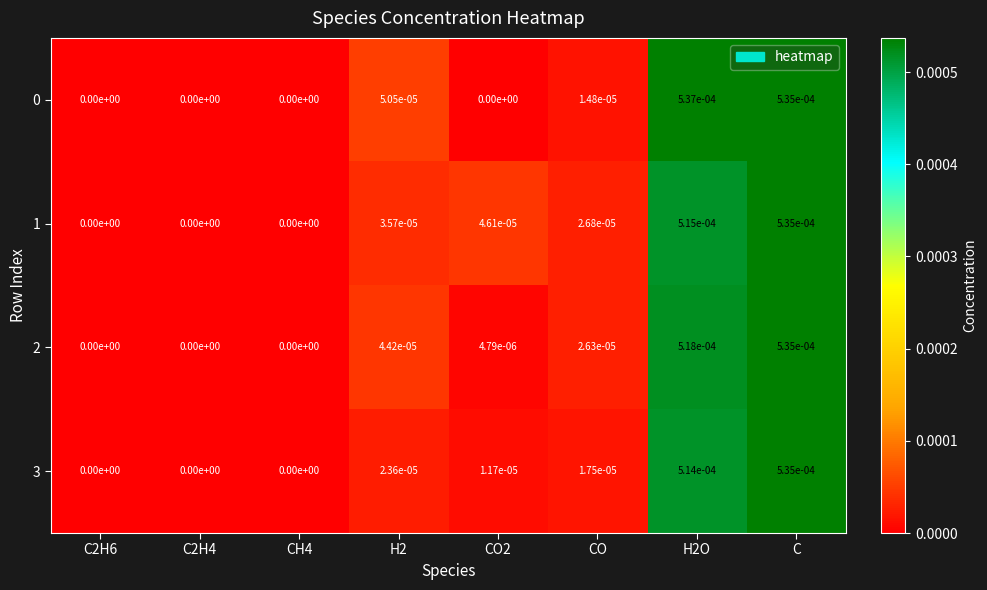

At which category is the sum across all series the highest?

C